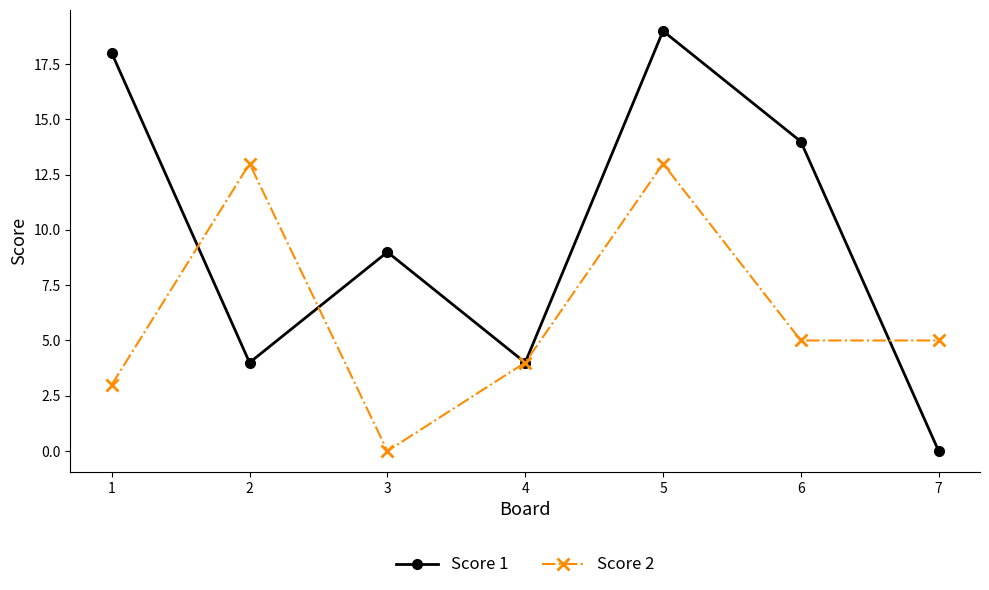

What are all the series names shown in the legend?

Score 1, Score 2